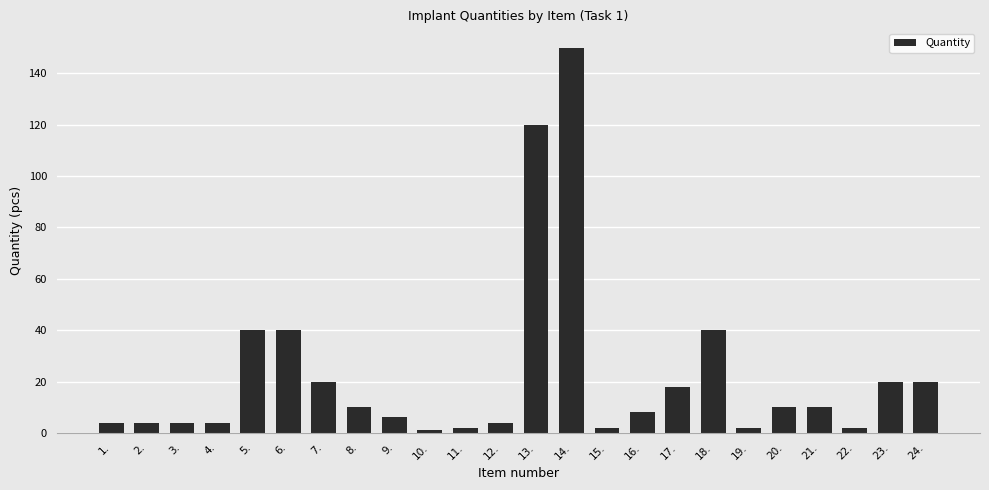

Are the bars grouped side by side (vs. stacked)?

No